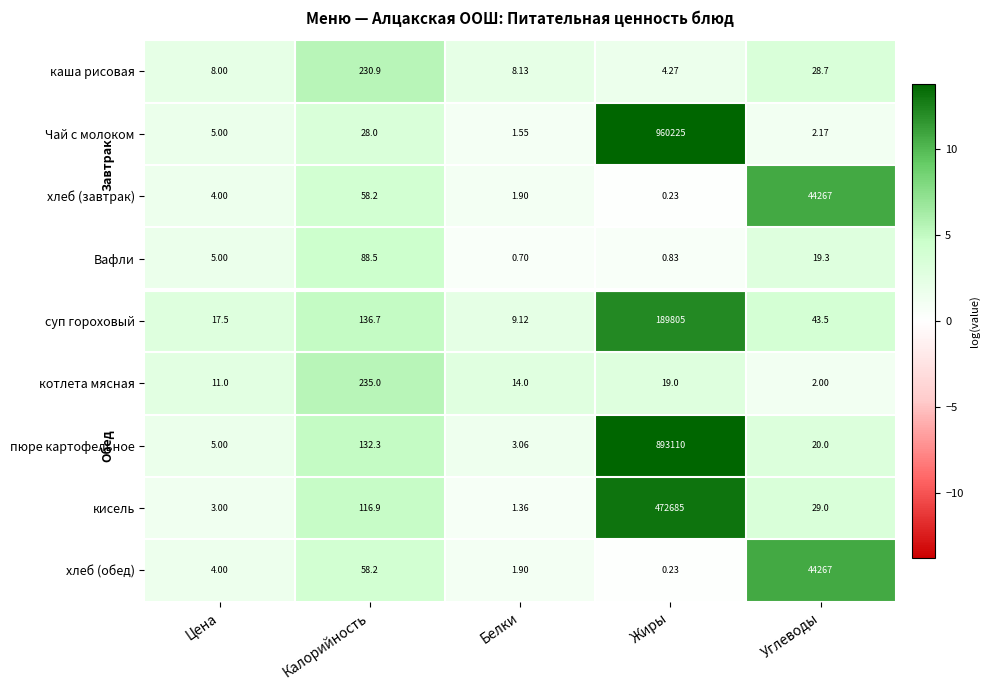

At which label is кисель closest to 236343?

Калорийность